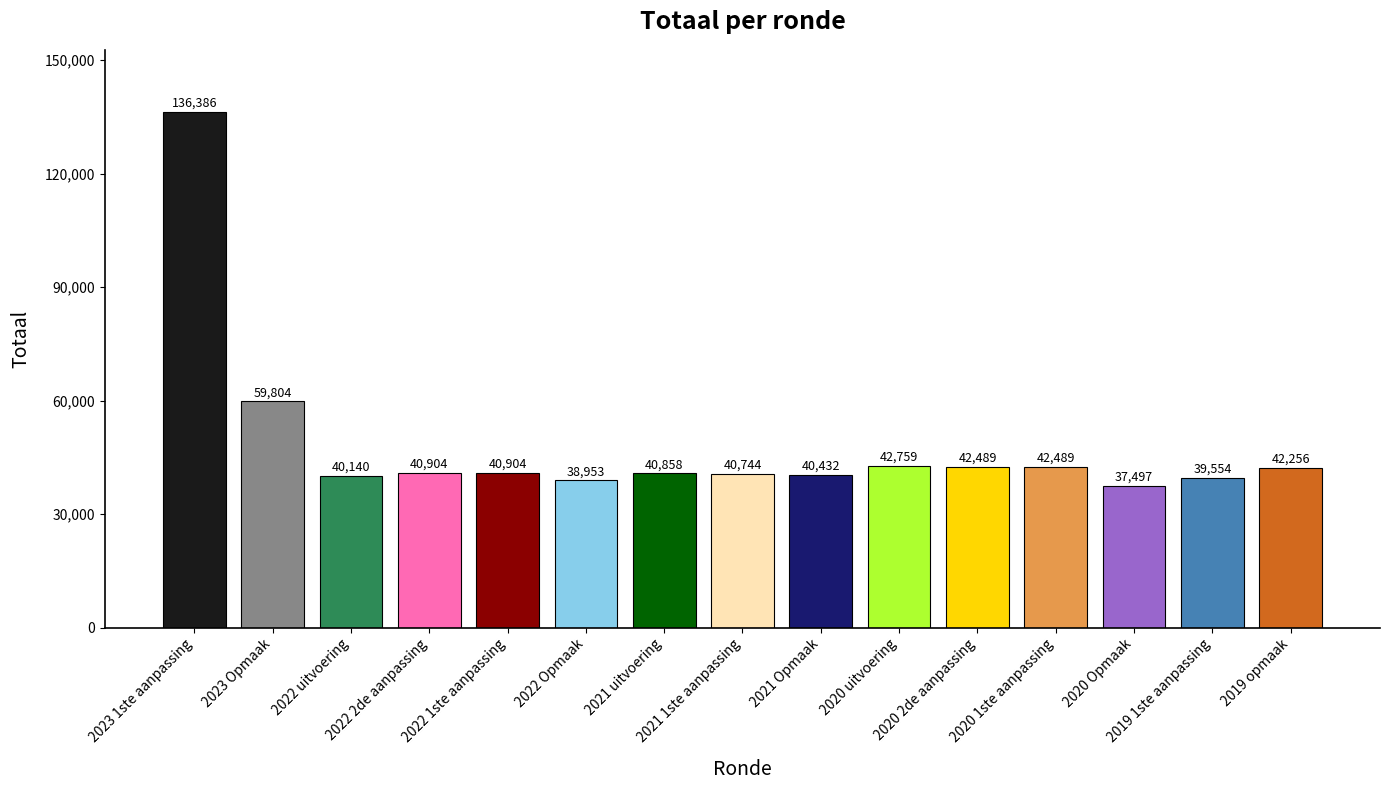

What is the value of the 14th bar from the left?

39554